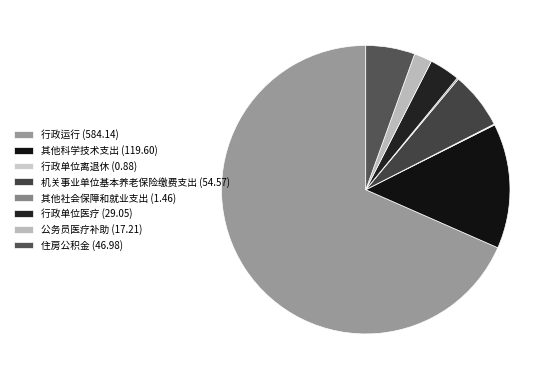

Do 公务员医疗补助 and 行政运行 together represent more than half of the pie?

Yes